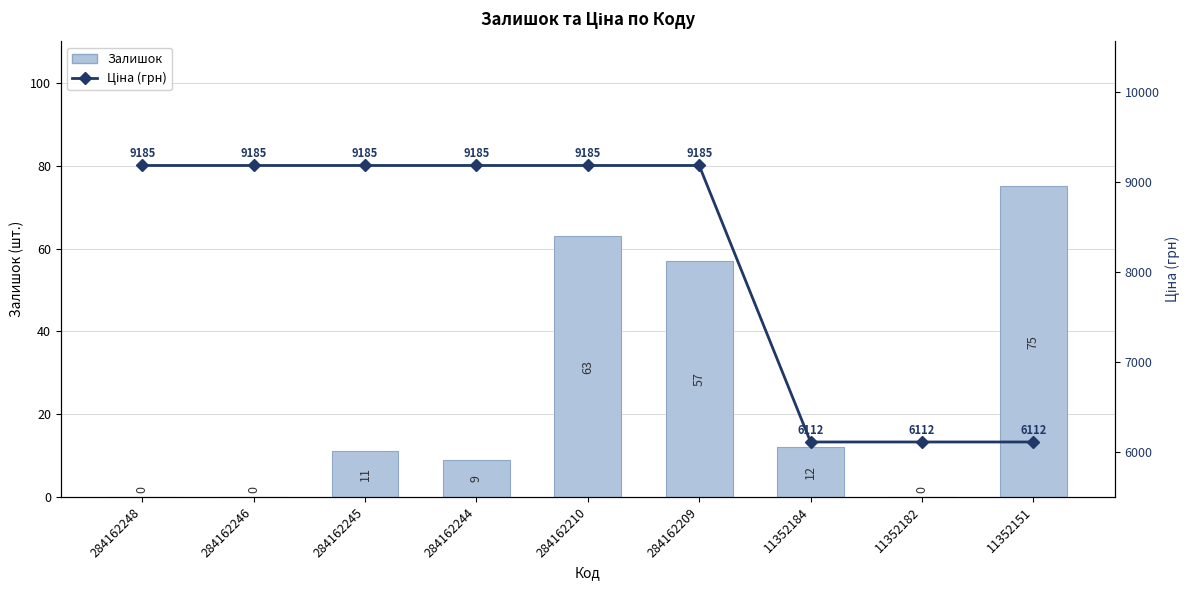

Which series changed the most between 284162244 and 11352182?

Ціна (грн)